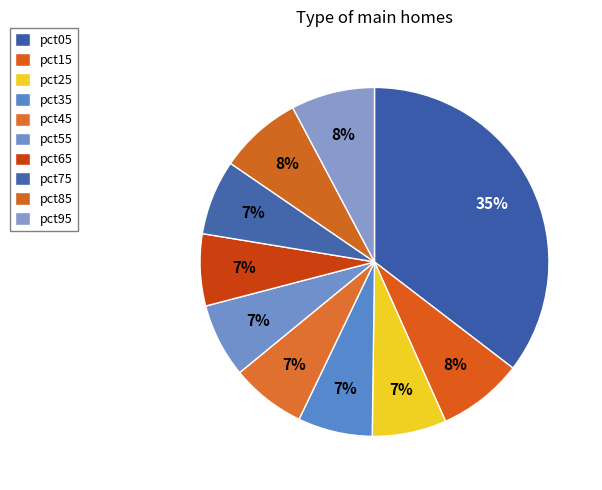

To the nearest percent, what is the average slice percentage?

10%